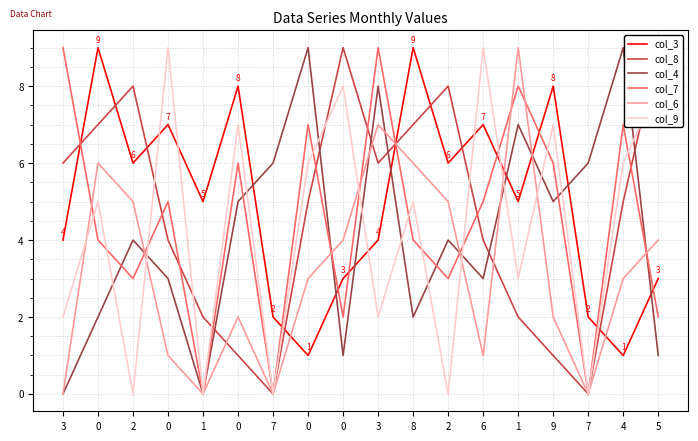

Between 2 and 9, which is larger?

9